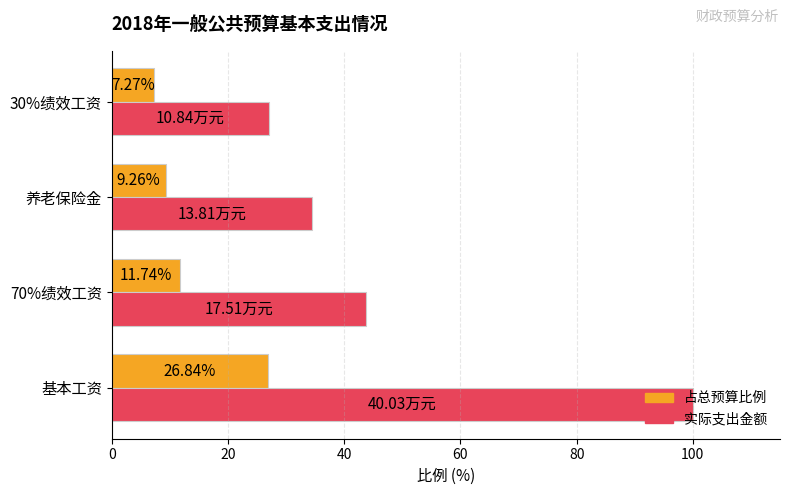

What is the difference between the highest and lowest values at 养老保险金?

25.2